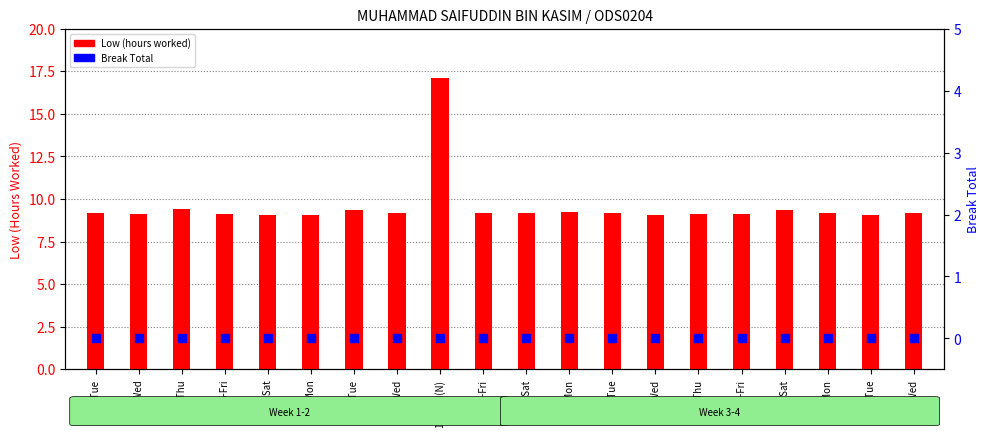

Which series contains the lowest Y value?

Break Total